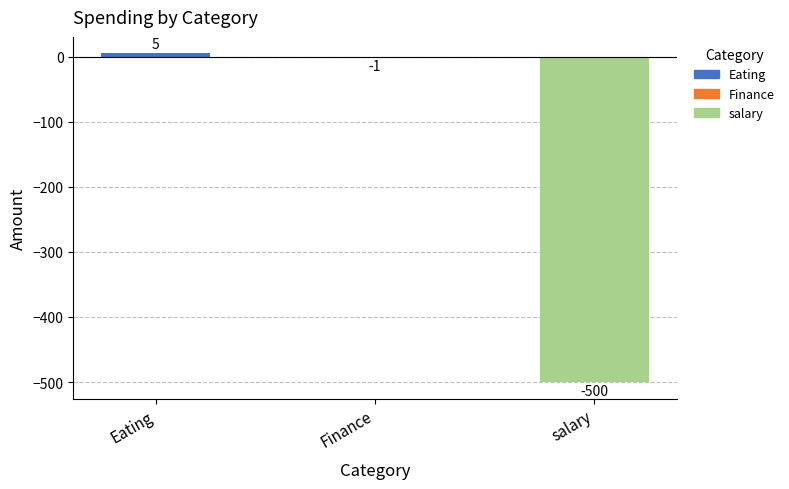

Between Finance and salary, which is larger?

Finance